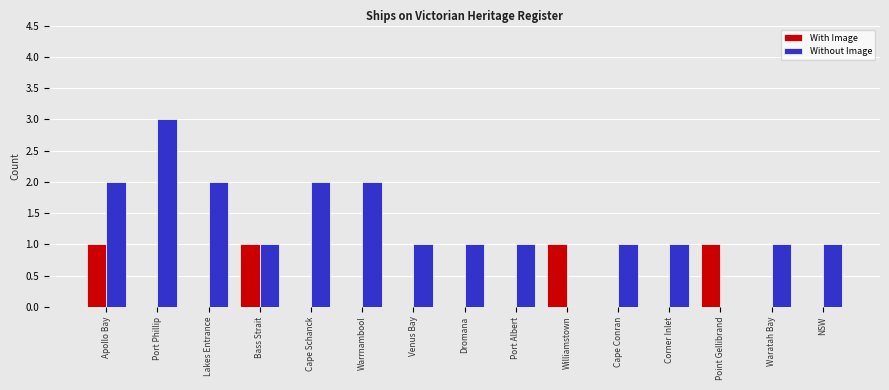

What is the maximum value shown in the chart?

3